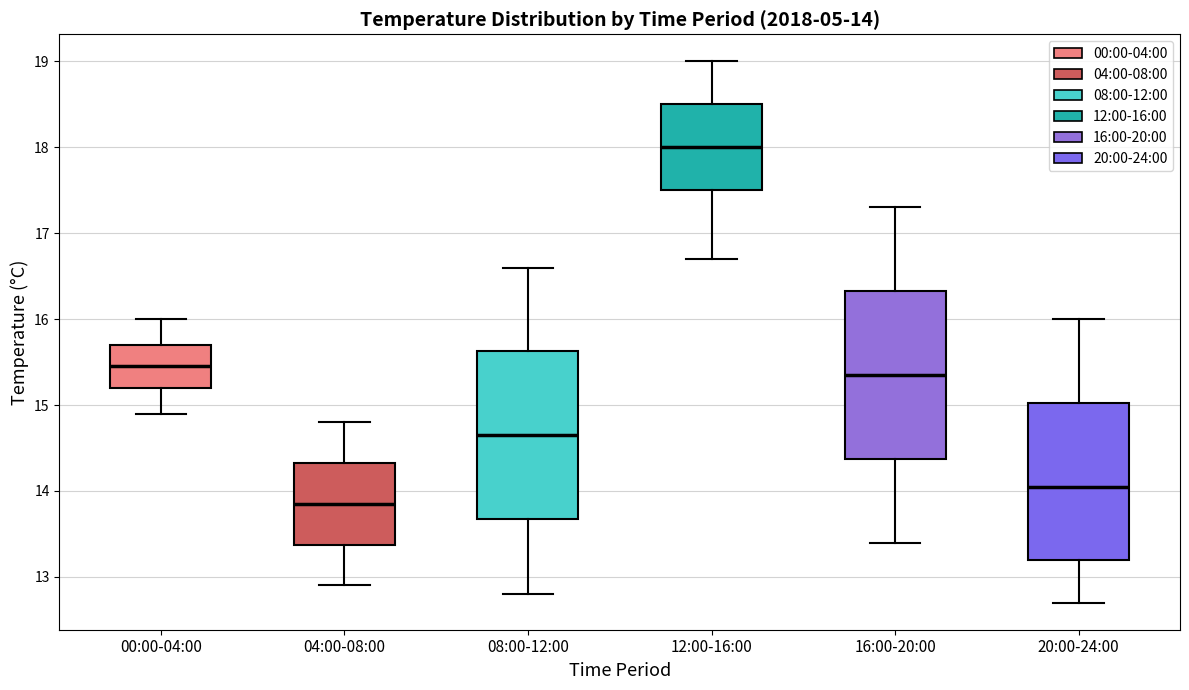

Which box has the lowest median line?

04:00-08:00